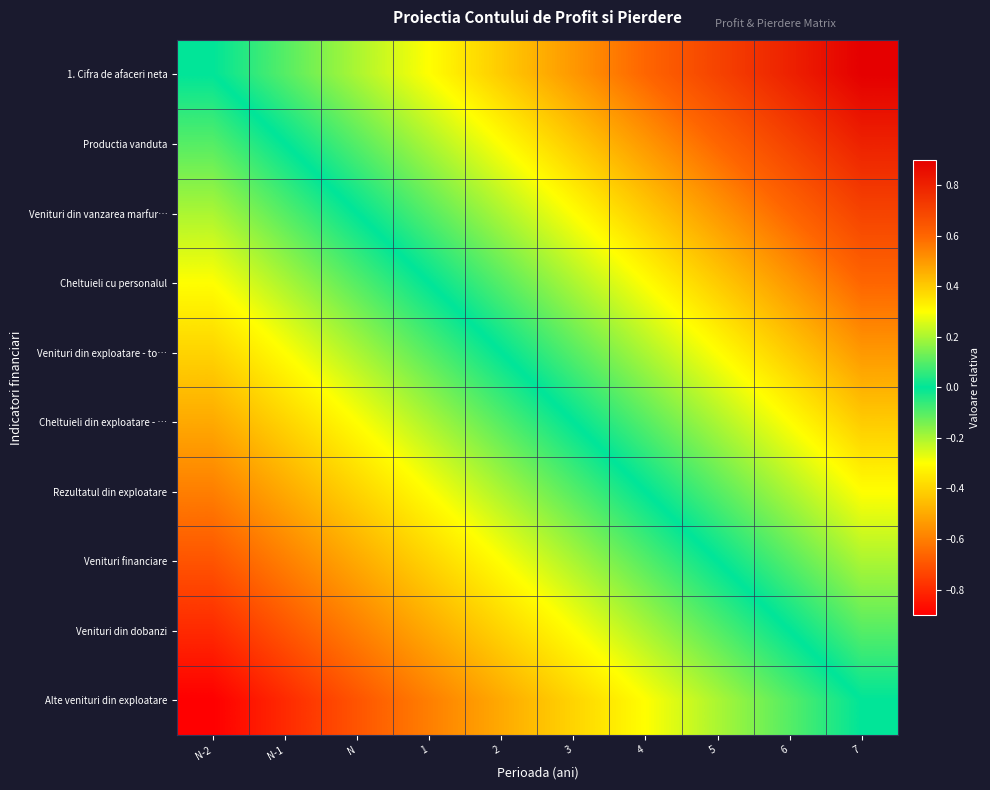

Which series changed the most between 3 and 5?

Venituri din vanzarea marfur…